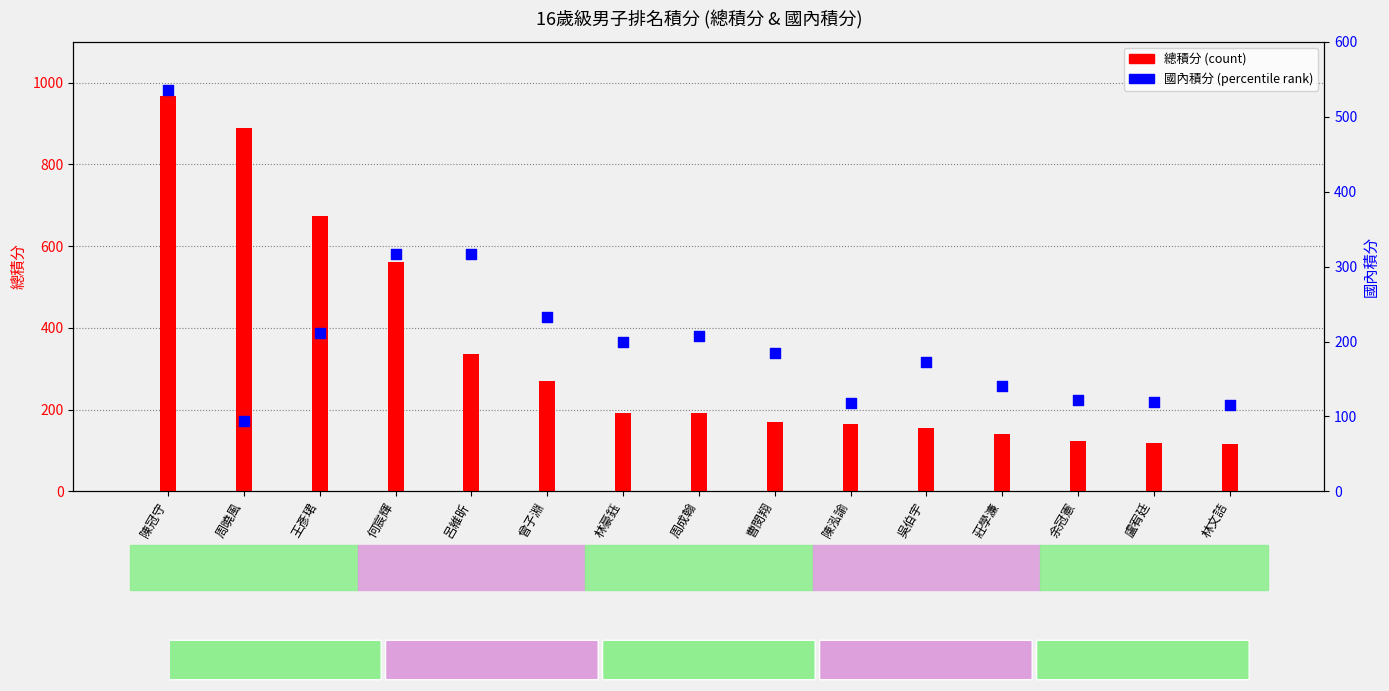

Which series has the largest Y range (max minus min)?

總積分